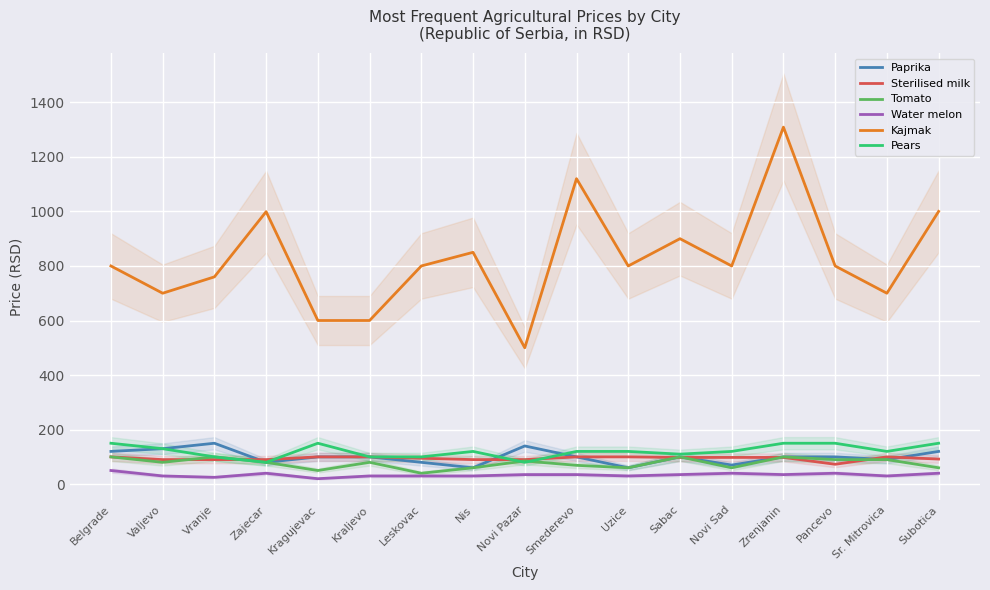

True or false: Pears has a value of 120.0 at Novi Sad.

True